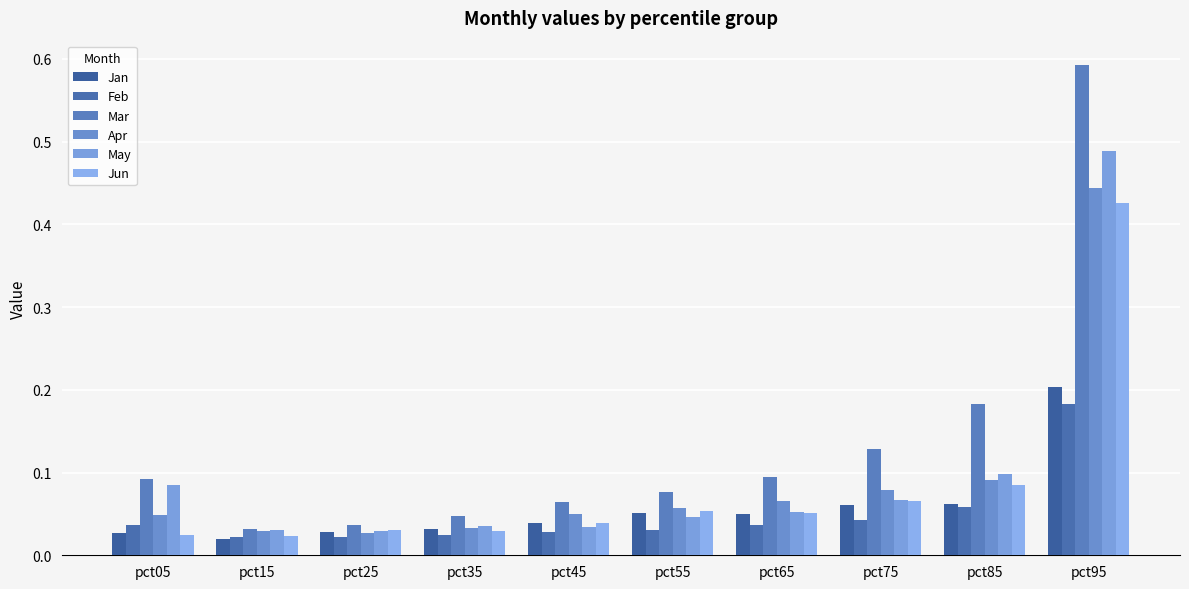

What is the maximum value shown in the chart?

0.6